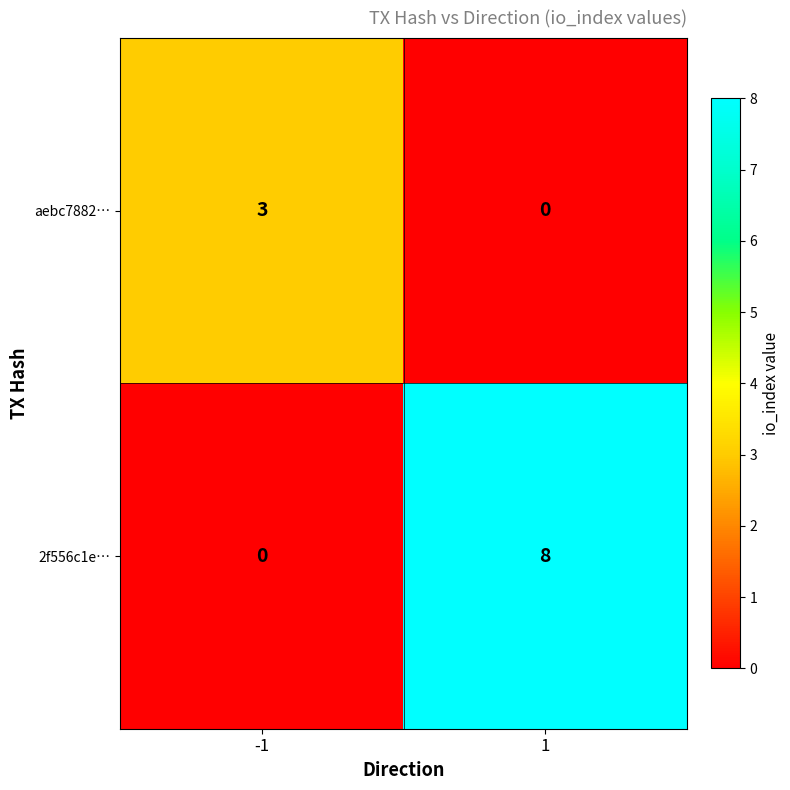

Which series has the largest total across all categories?

2f556c1e…